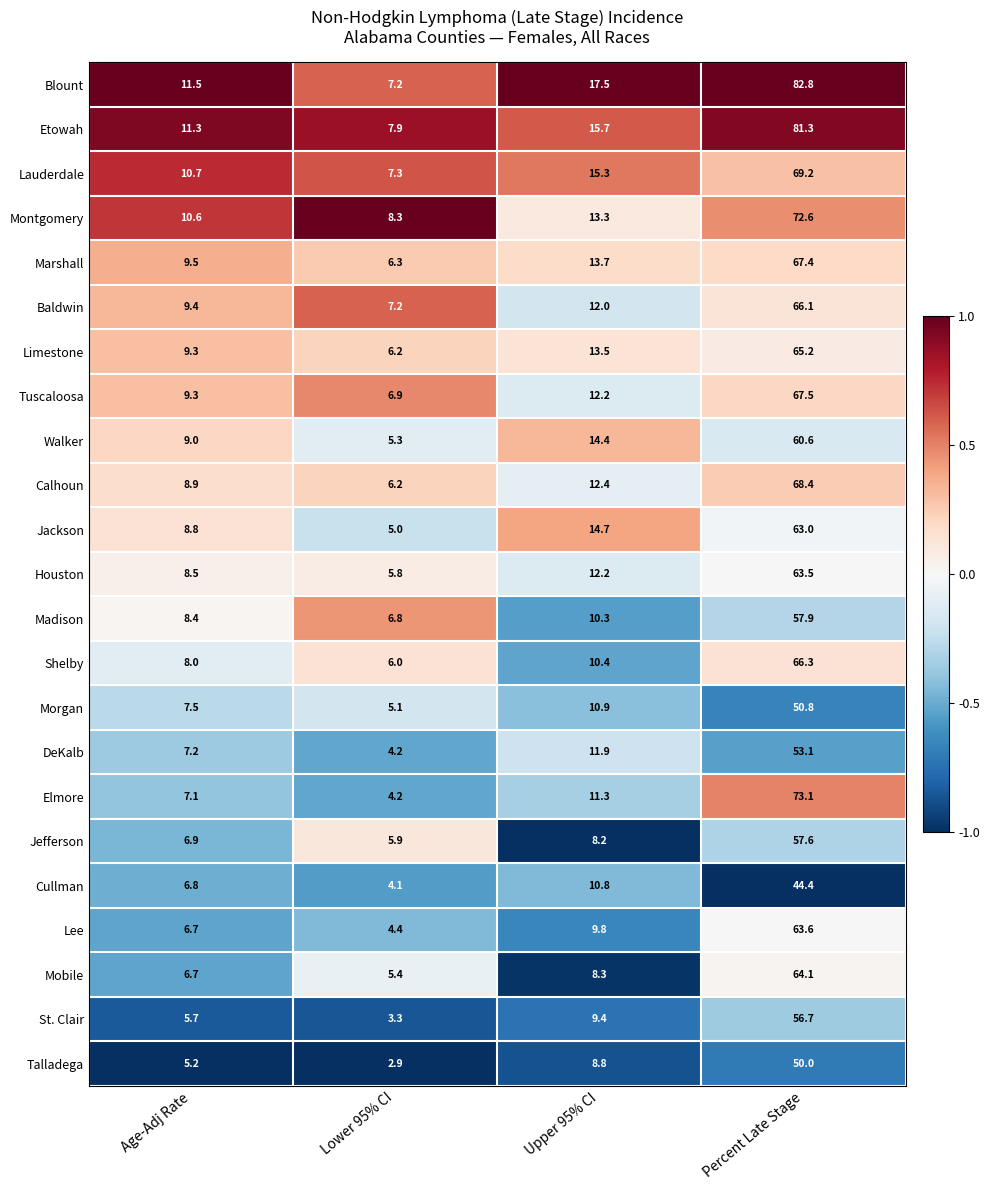

What is the average value of the Morgan series?

18.6